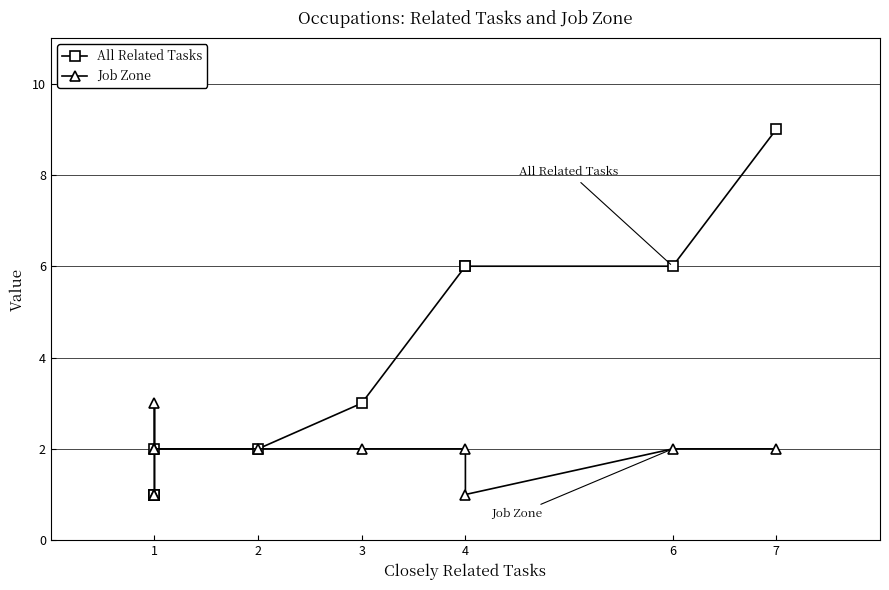

What is the sum of the Job Zone values at 1 and 4?

3